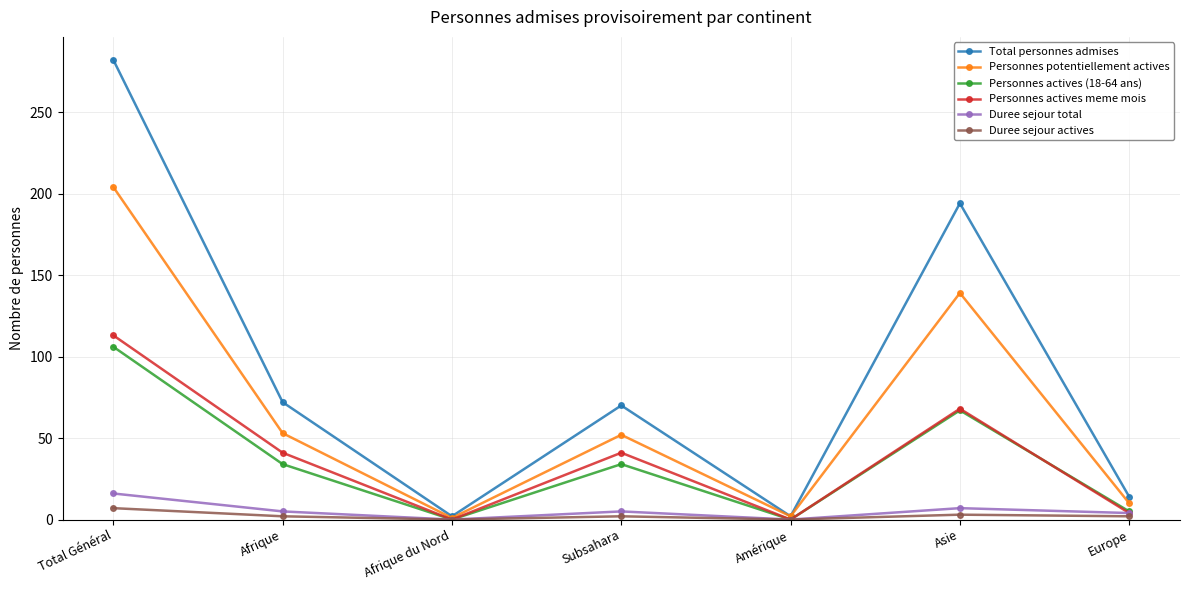

What is the difference between the Personnes actives (18-64 ans) values at Subsahara and Amérique?

34